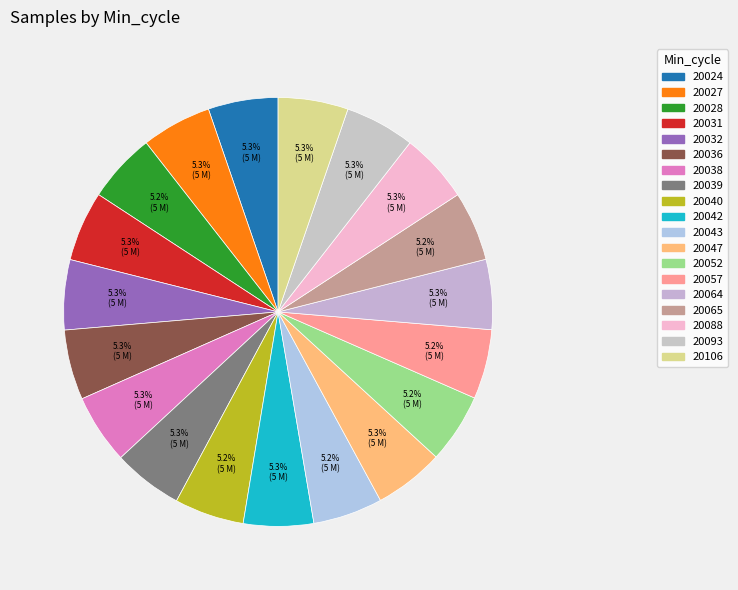

How many segments does this pie chart have?

19